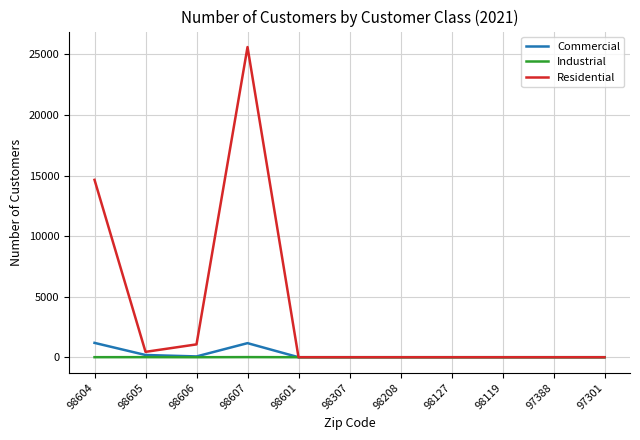

Which series has the widest spread of values?

Residential